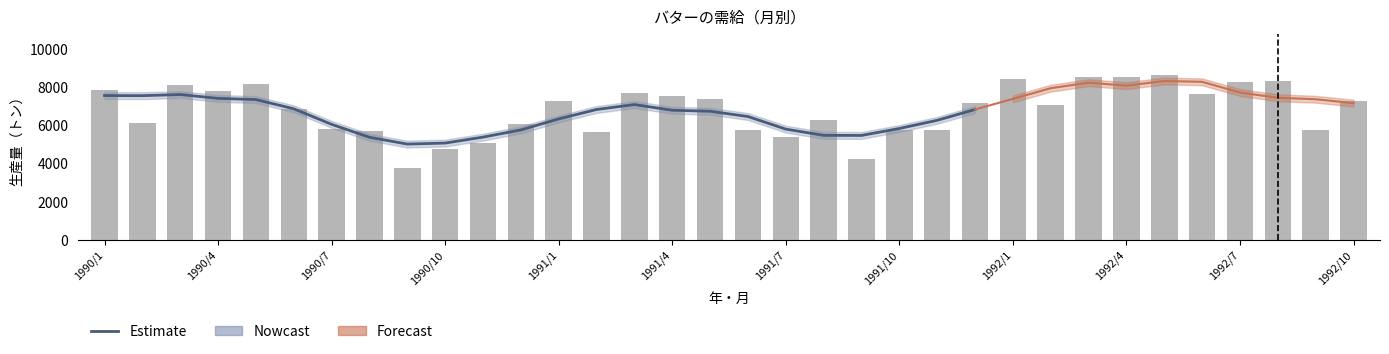

Read the value at 1991/9.

4232